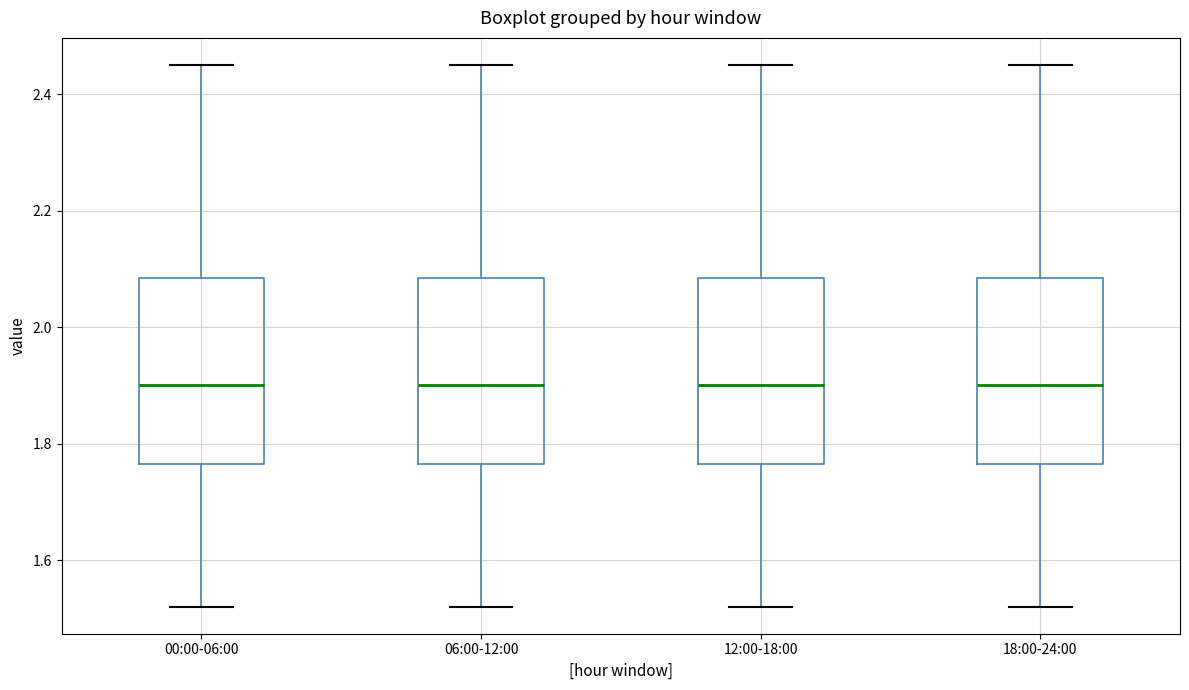

Where does the upper whisker of the box for 18:00-24:00 end on the y-axis? The values are not printed on the chart, so give them approximately, as read against the axis.

2.46